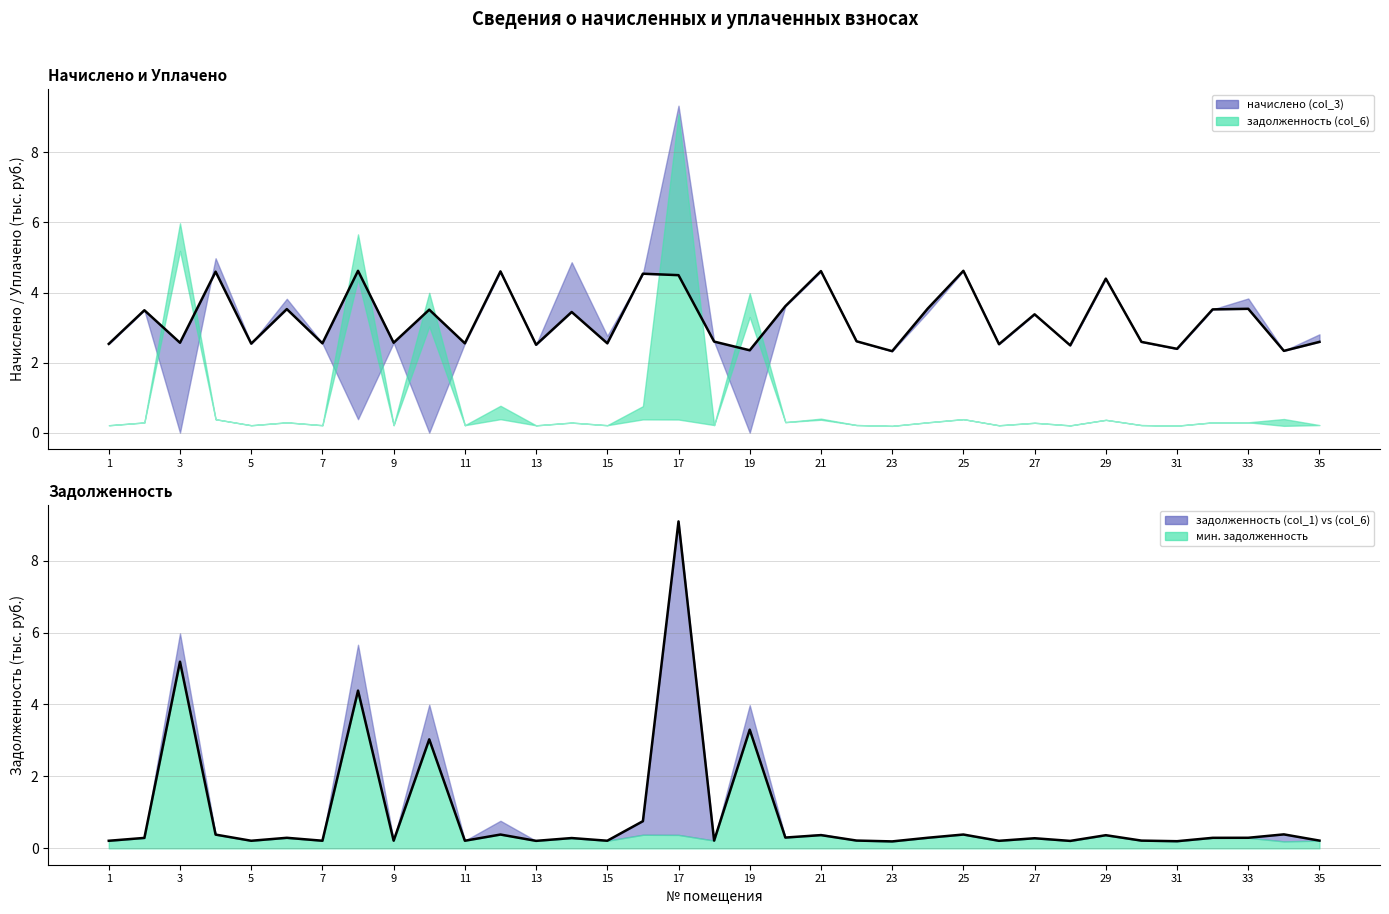

Is it true that начислено линия equals 2.5 at 5?

True